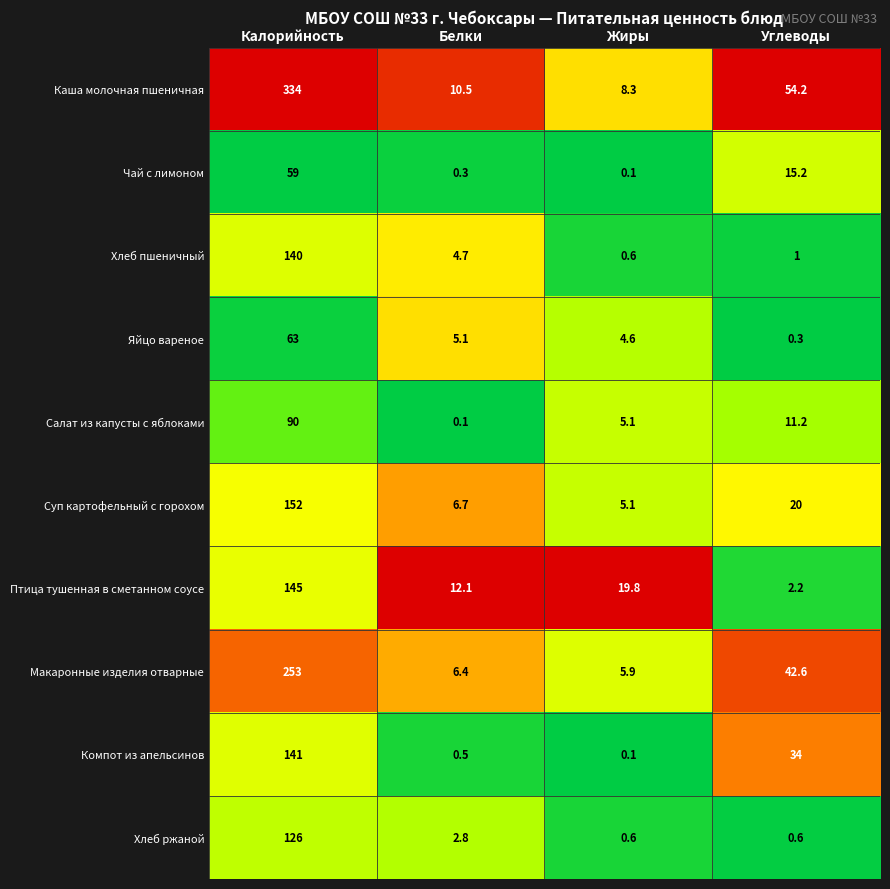

Which series has the largest range (max minus min)?

Каша молочная пшеничная